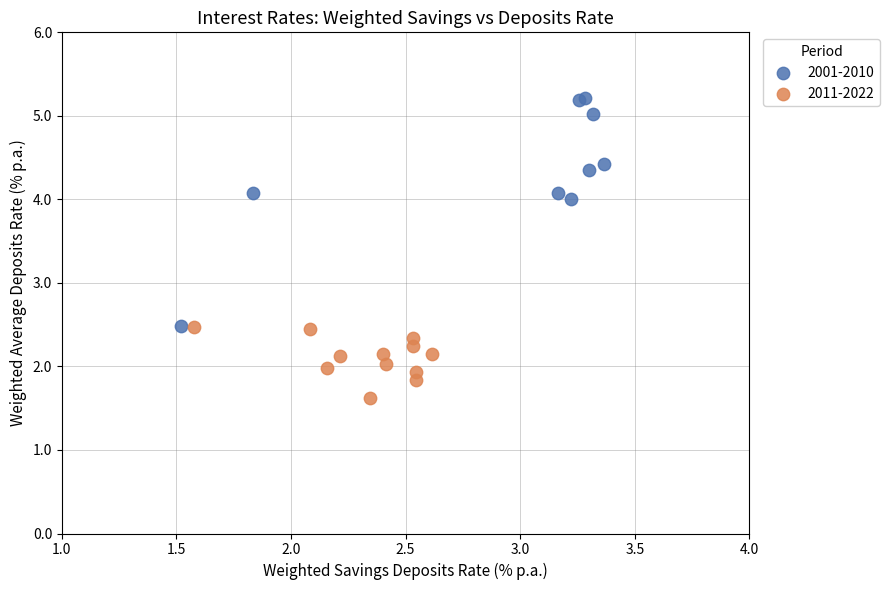

Which series reaches the minimum Y coordinate?

2011-2022